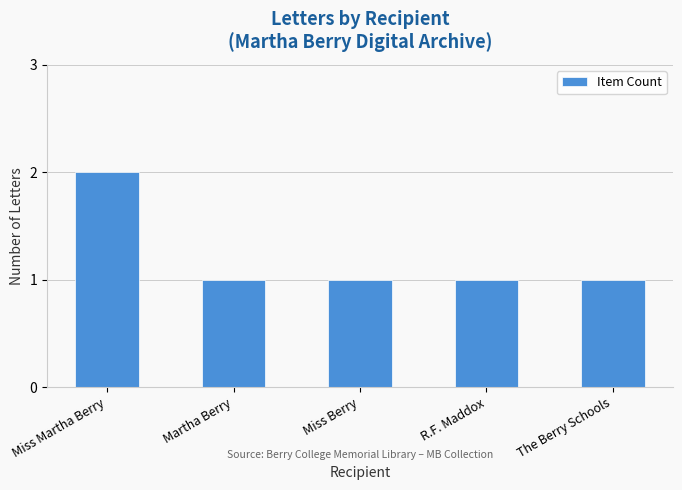

Which category has the highest value across all series?

Miss Martha Berry